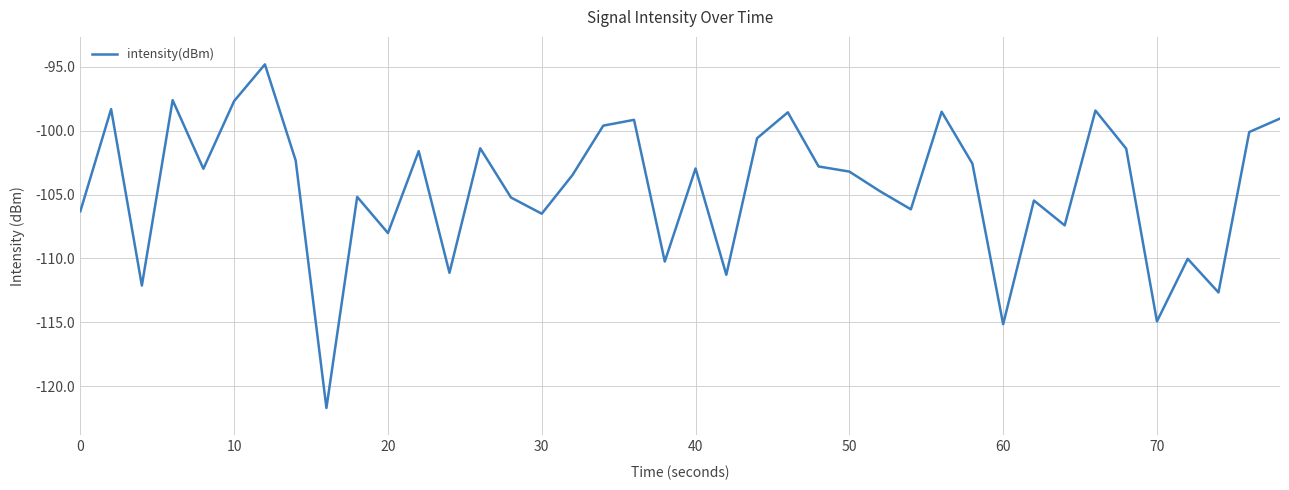

How many lines are shown in the chart?

1